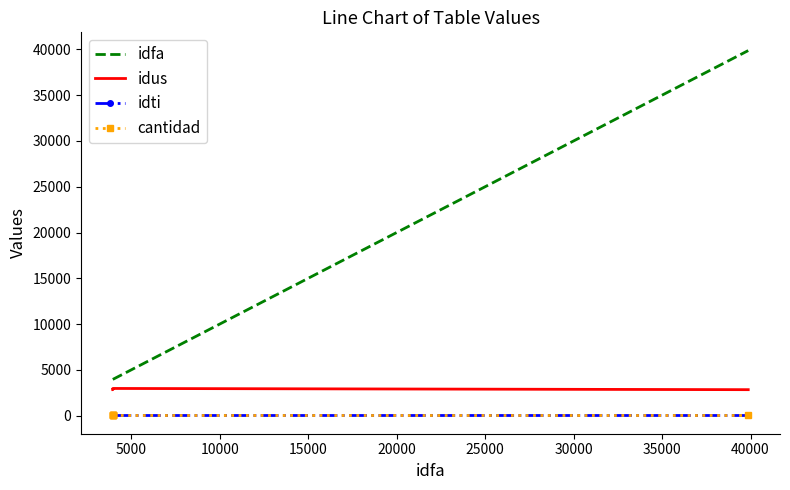

True or false: cantidad and idus intersect in this chart.

False